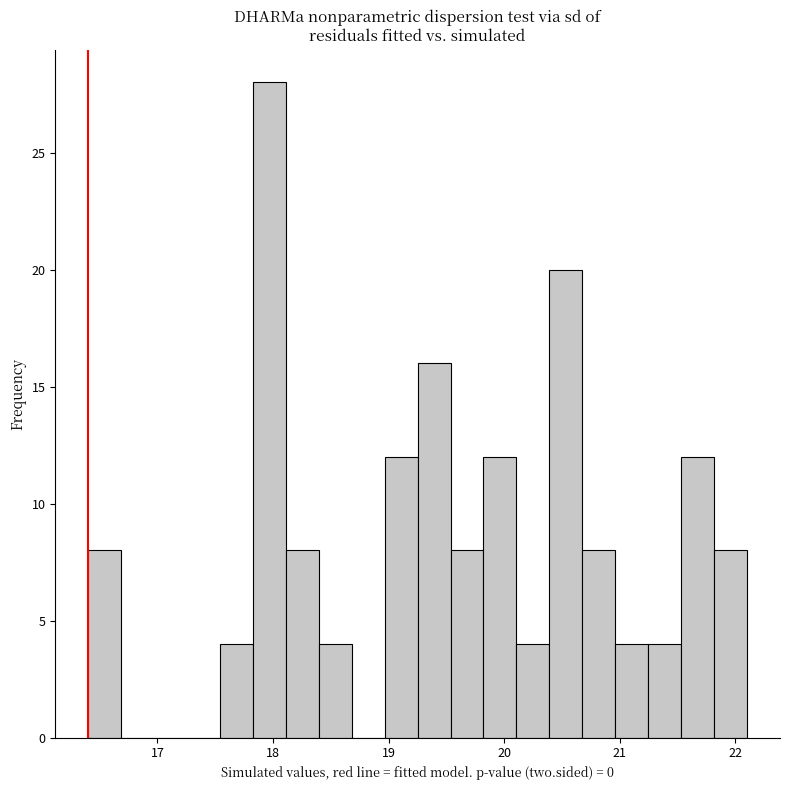

Read against the x-axis, roughly where is the centre of the tallest bar?

18.0